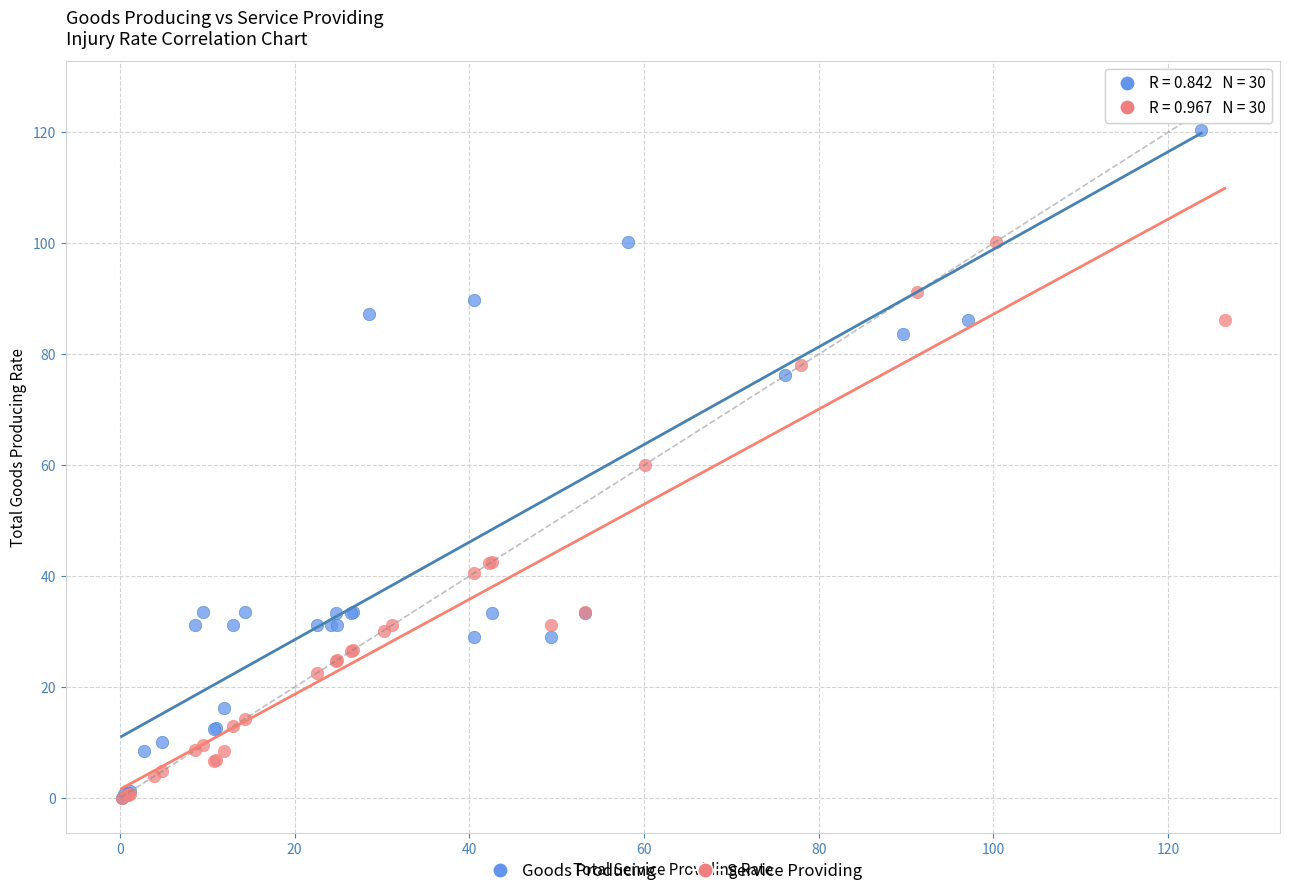

Which series contains the highest Y value?

Goods Producing